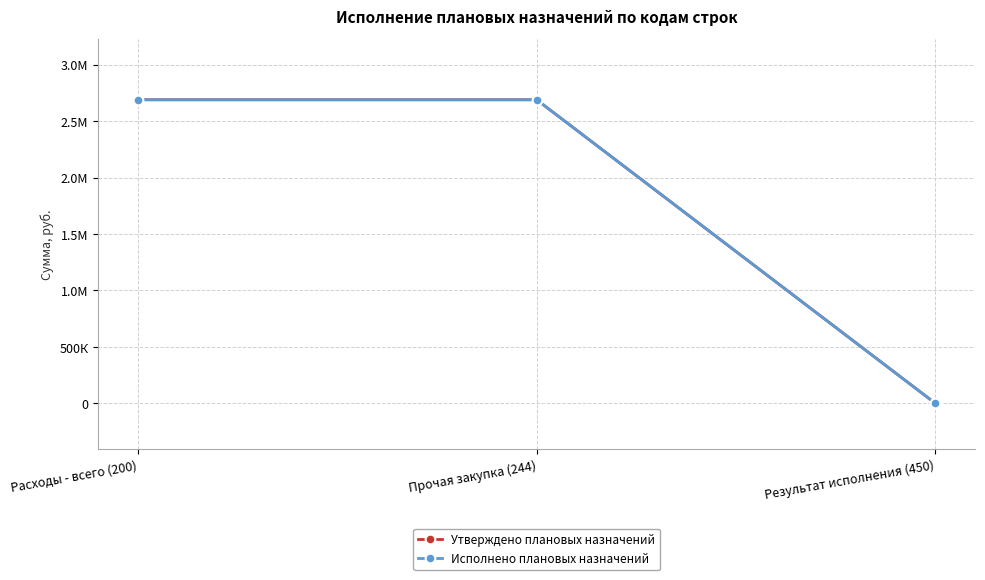

What is the total value across all series at Расходы - всего (200)?

5376865.5